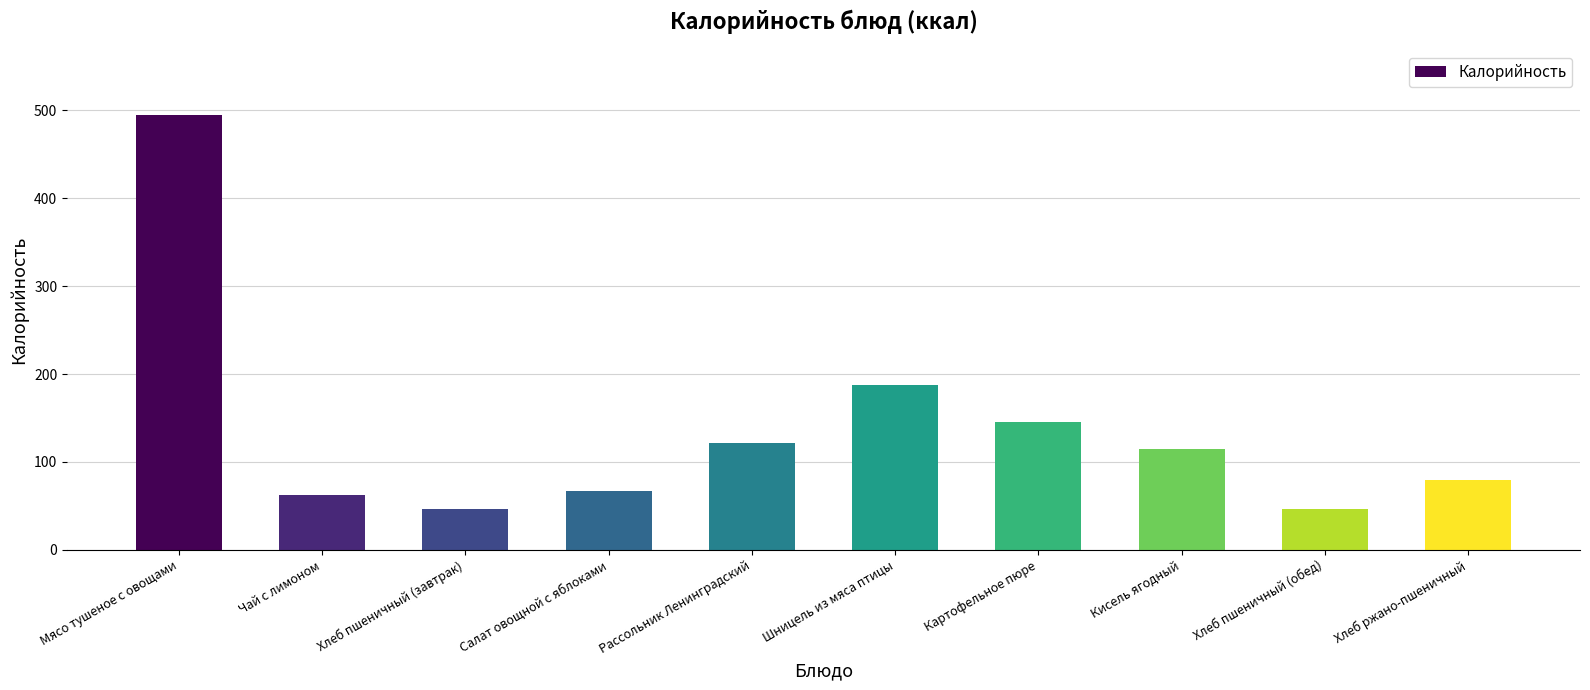

Which category has the highest value across all series?

Мясо тушеное с овощами